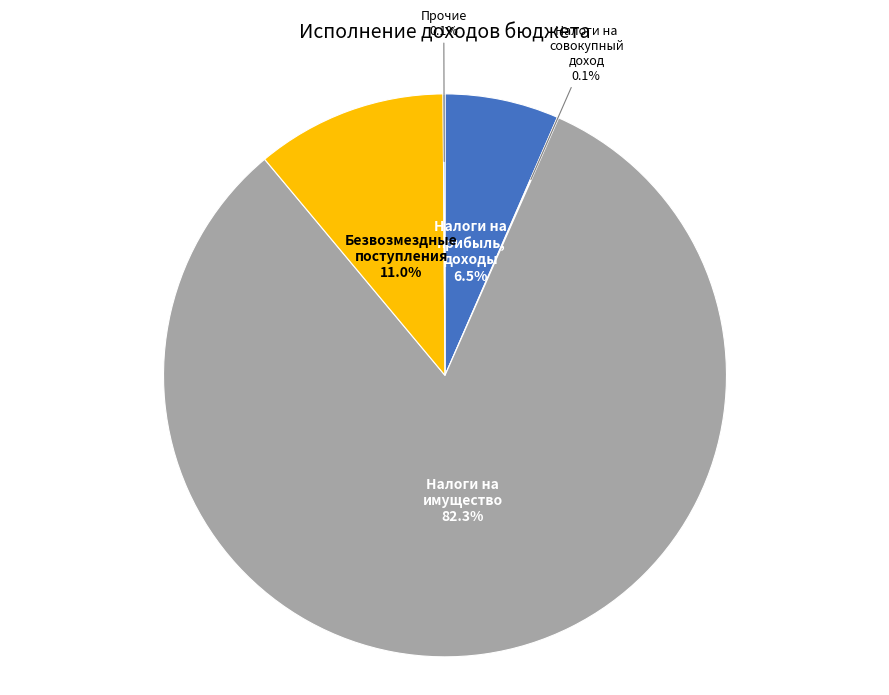

What percentage do Налоги на прибыль, доходы and Безвозмездные поступления together represent?

17.5%